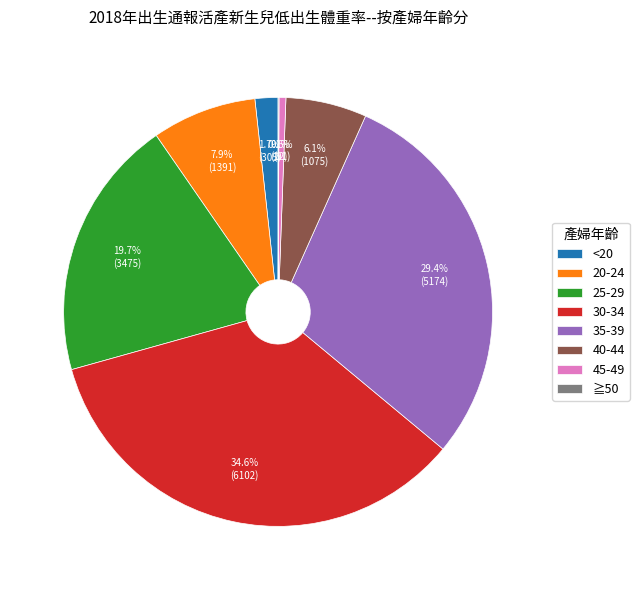

Which category has the biggest portion of the pie?

30-34